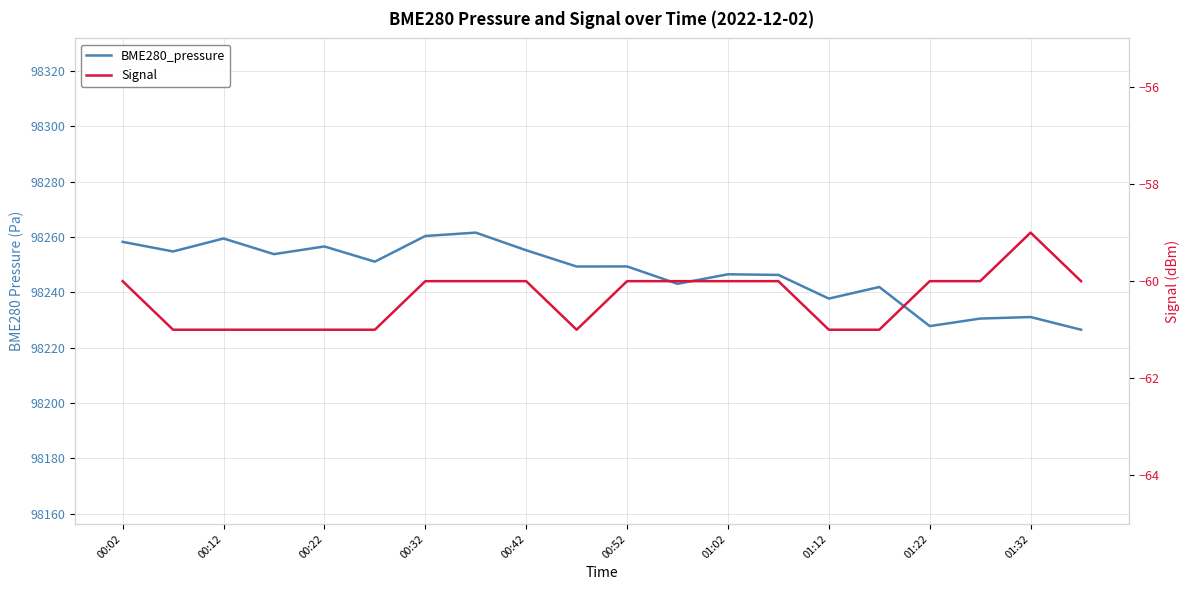

Between 00:52 and 01:12, which series saw the biggest shift?

BME280_pressure